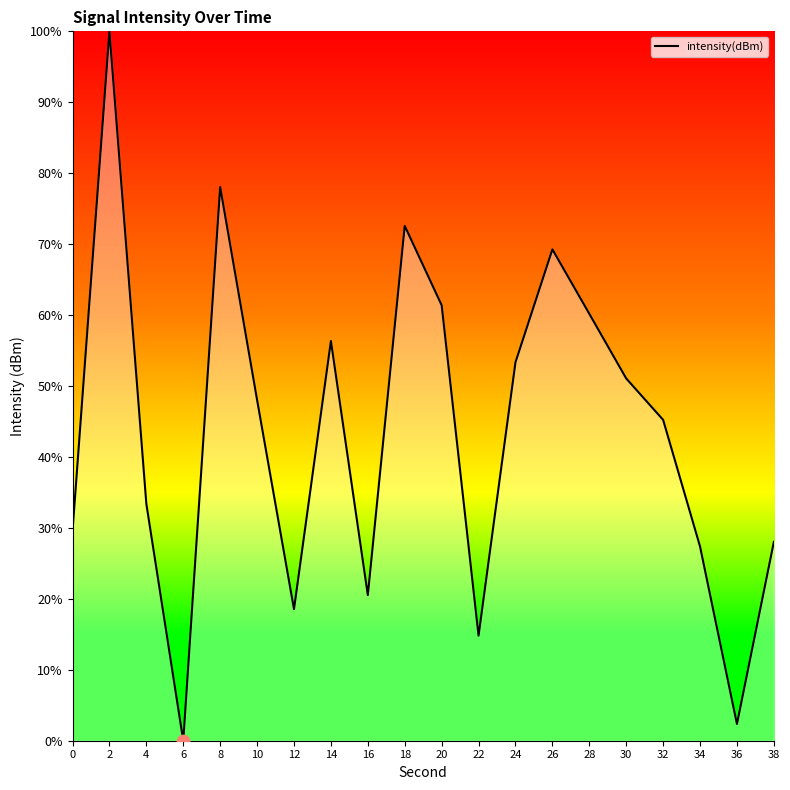

Which has a higher value, 26 or 18?

18